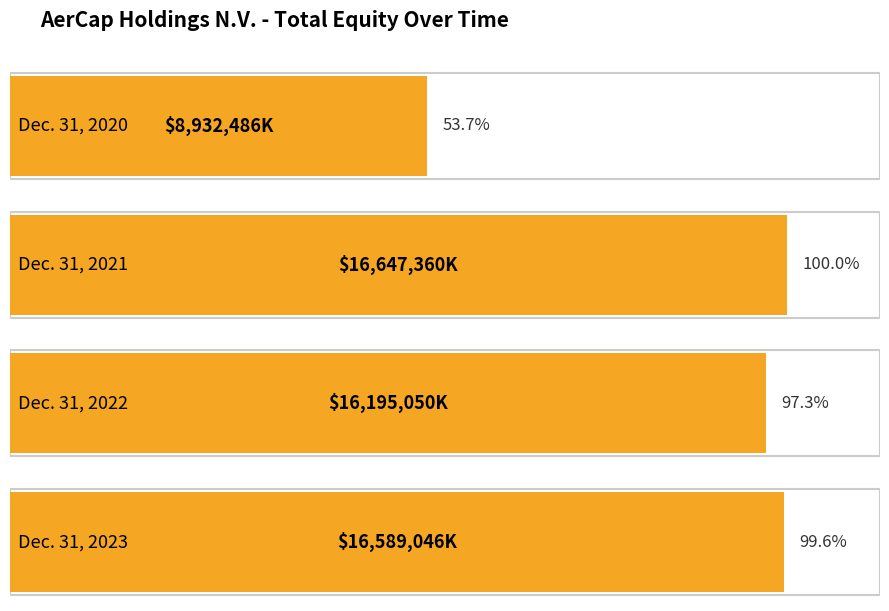

What is the value of the 1st bar from the left?

8932486